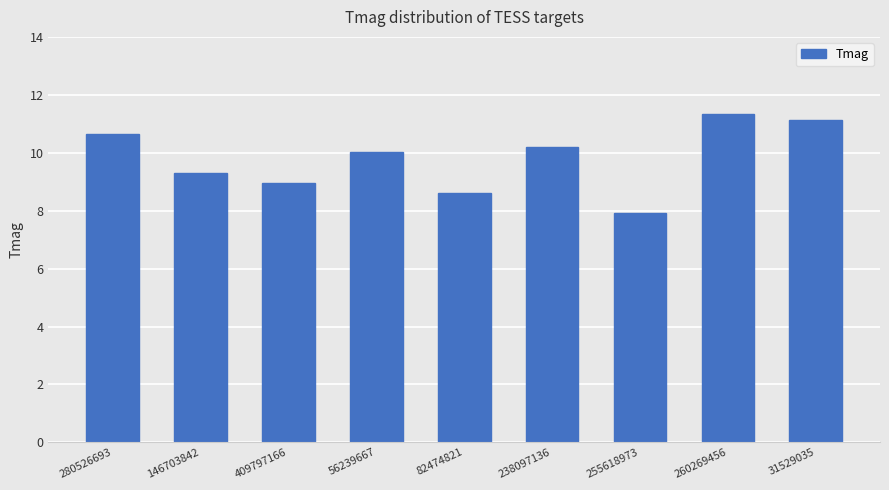

What position from the left is 56239667?

4